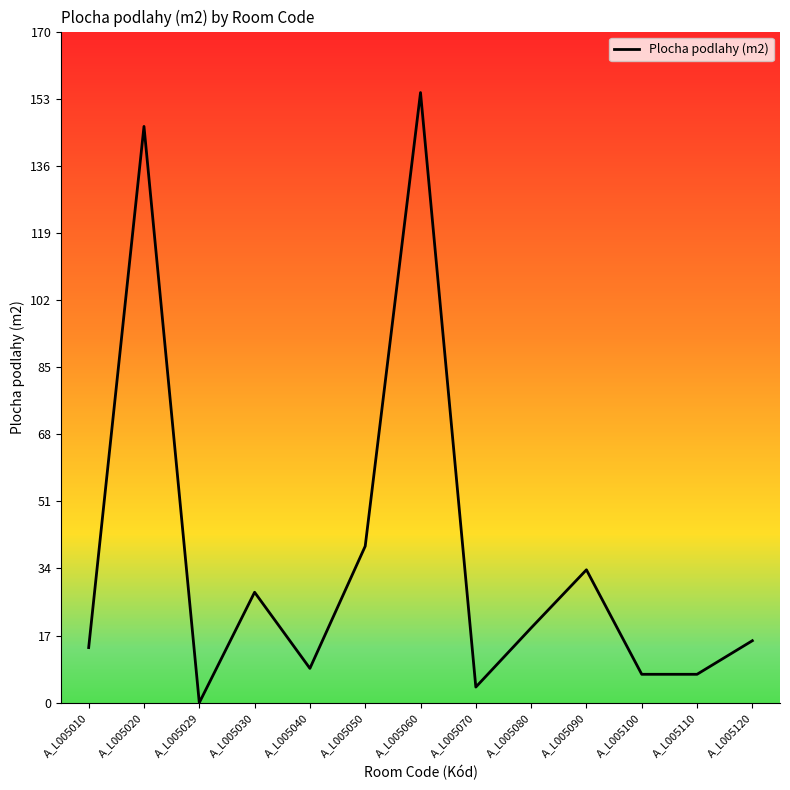

What value does the data have at A_L005090?

33.7